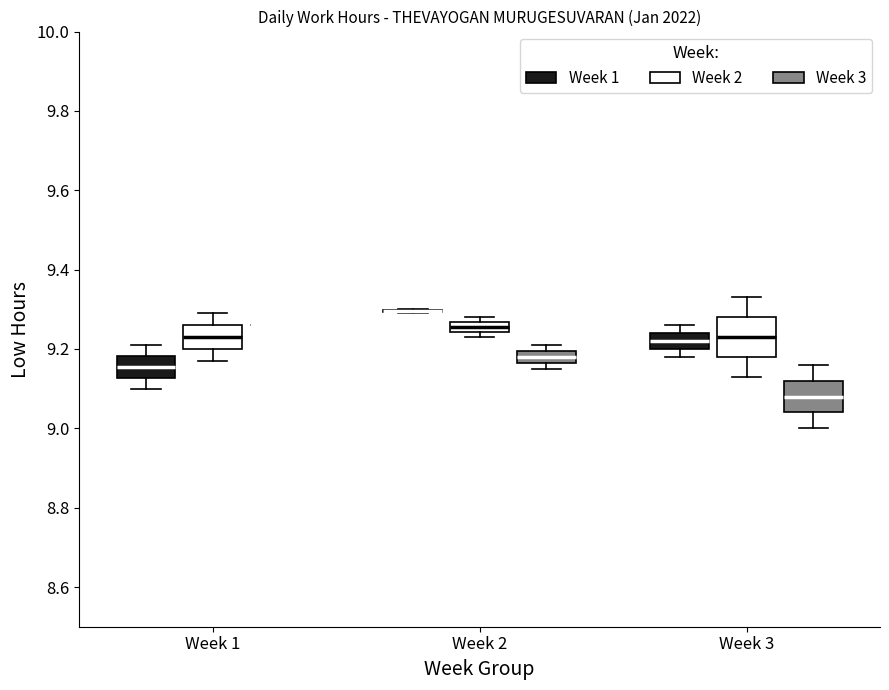

Where is the lower edge of the box for Week 3 (Week 1) on the y-axis? The values are not printed on the chart, so give them approximately, as read against the axis.

9.20